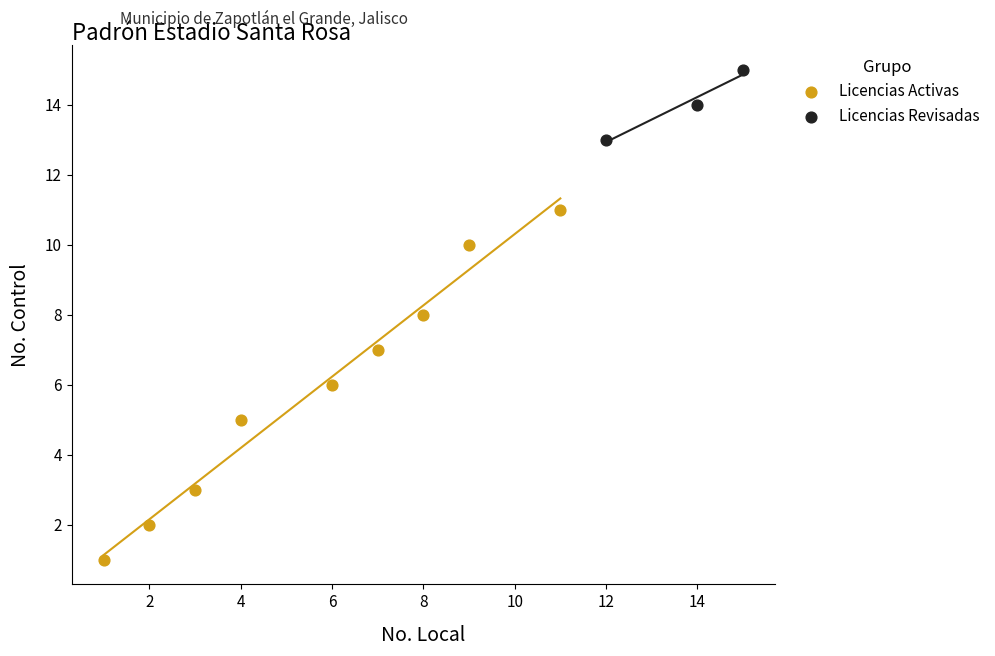

Which series contains the highest Y value?

Licencias Revisadas